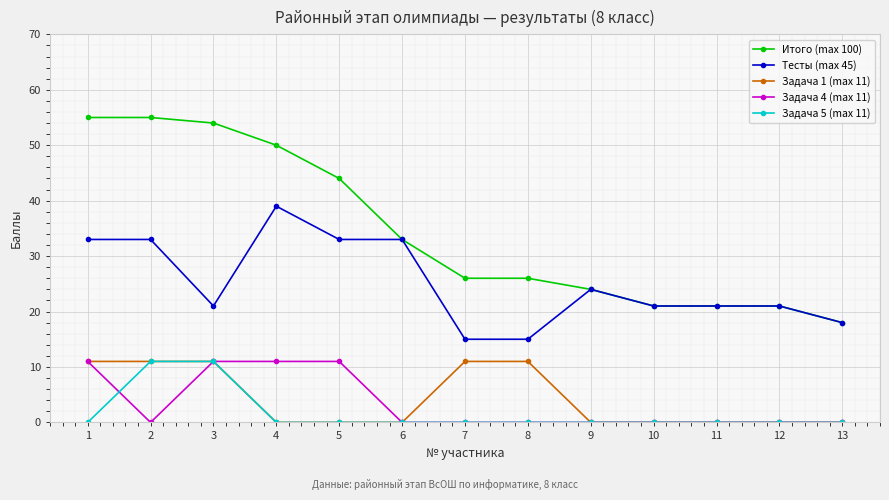

Which series has the widest spread of values?

Итого (max 100)